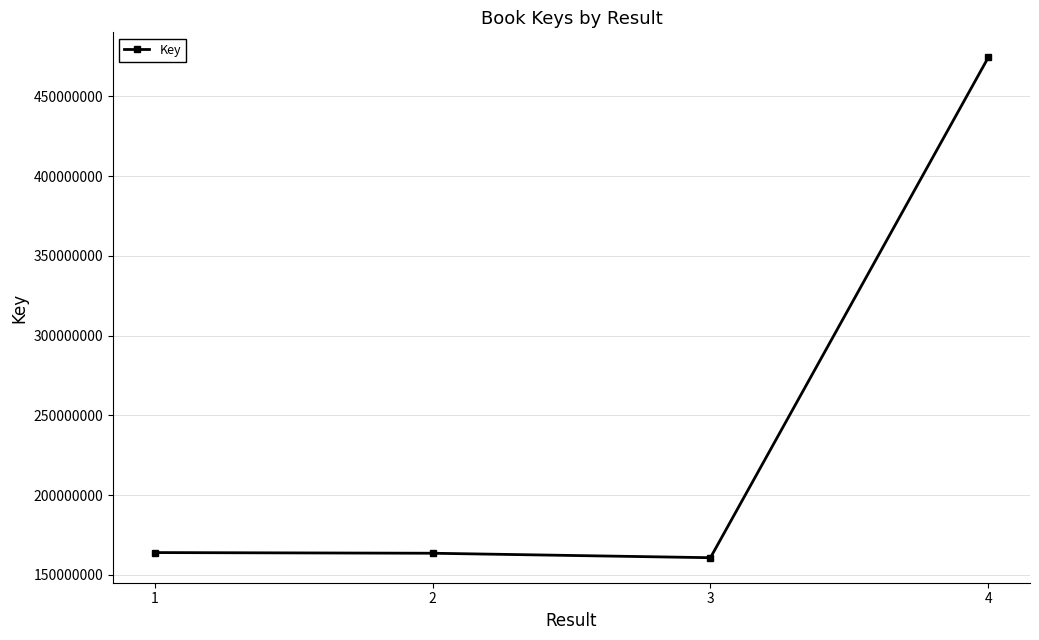

True or false: the data has more than 2 interior local peaks.

False